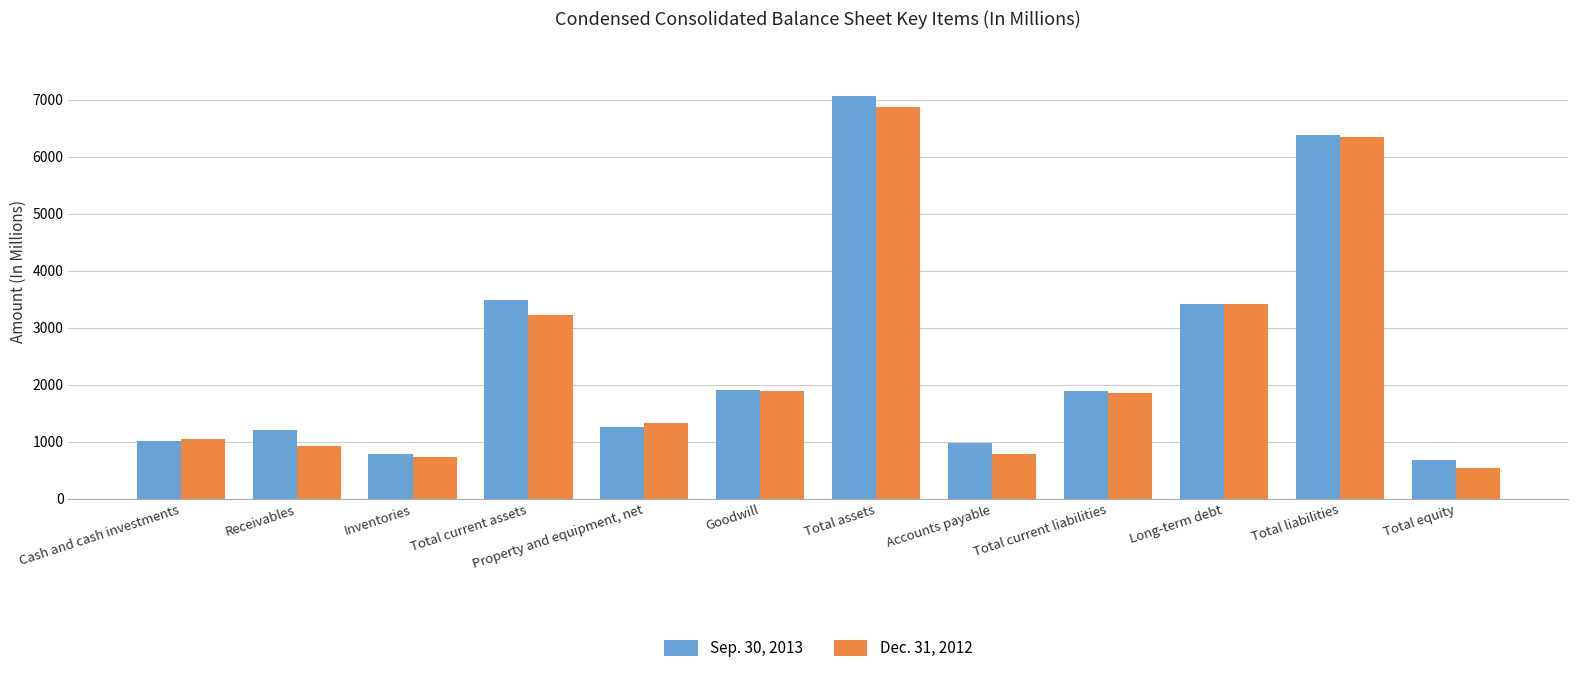

What is the label of the 5th bar from the right?

Accounts payable